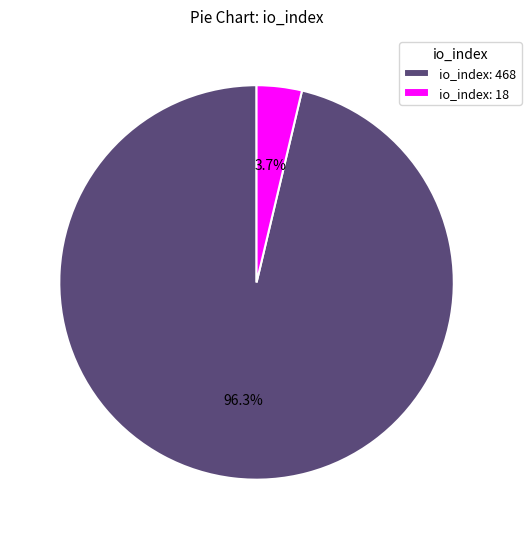

Is the sum of io_index: 468 and io_index: 18 greater than half?

Yes